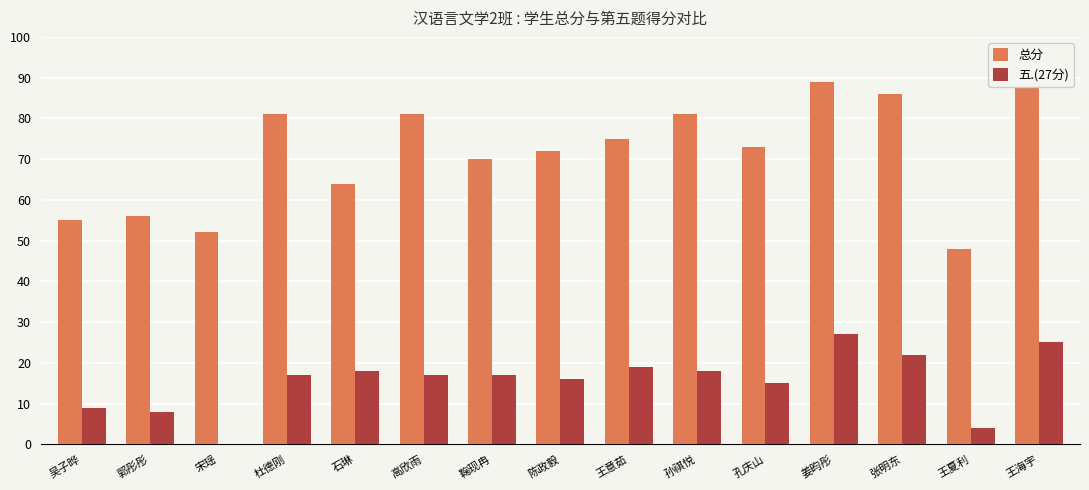

What are all the series names shown in the legend?

总分, 五.(27分)